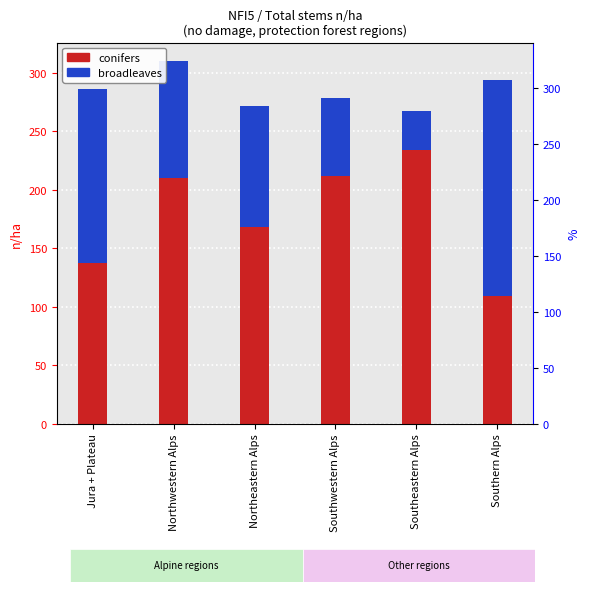

Rank the series at Northwestern Alps from highest to lowest value.

conifers, broadleaves